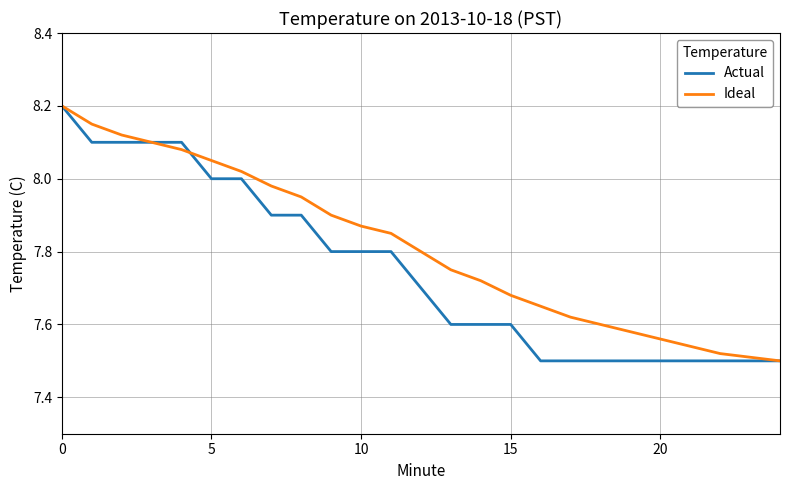

Which series has the largest total across all categories?

Ideal